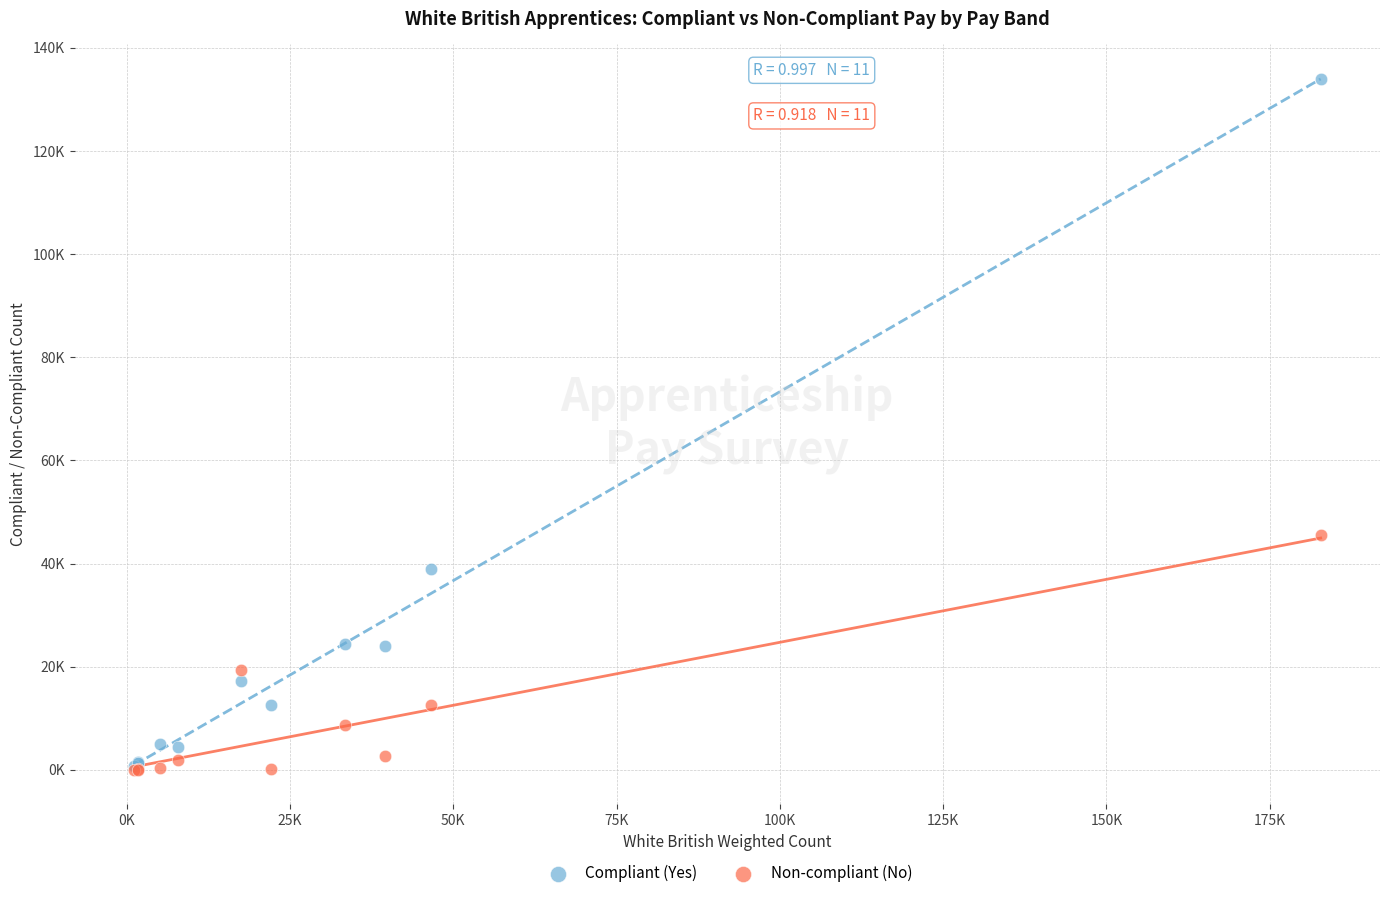

What are all the series names shown in the legend?

Compliant (Yes), Non-compliant (No)